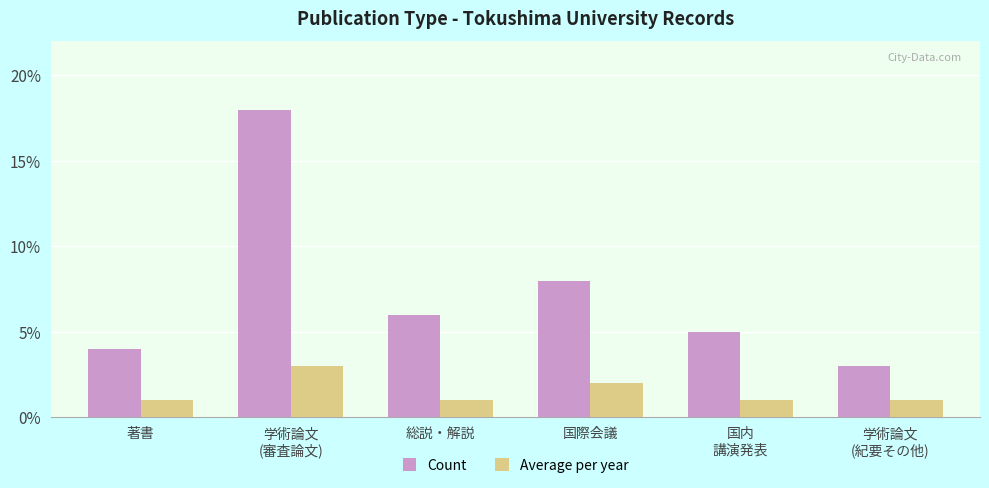

Reading left to right, what are all the values shown in this chart?

Count: 4	18	6	8	5	3
Average per year: 1	3	1	2	1	1